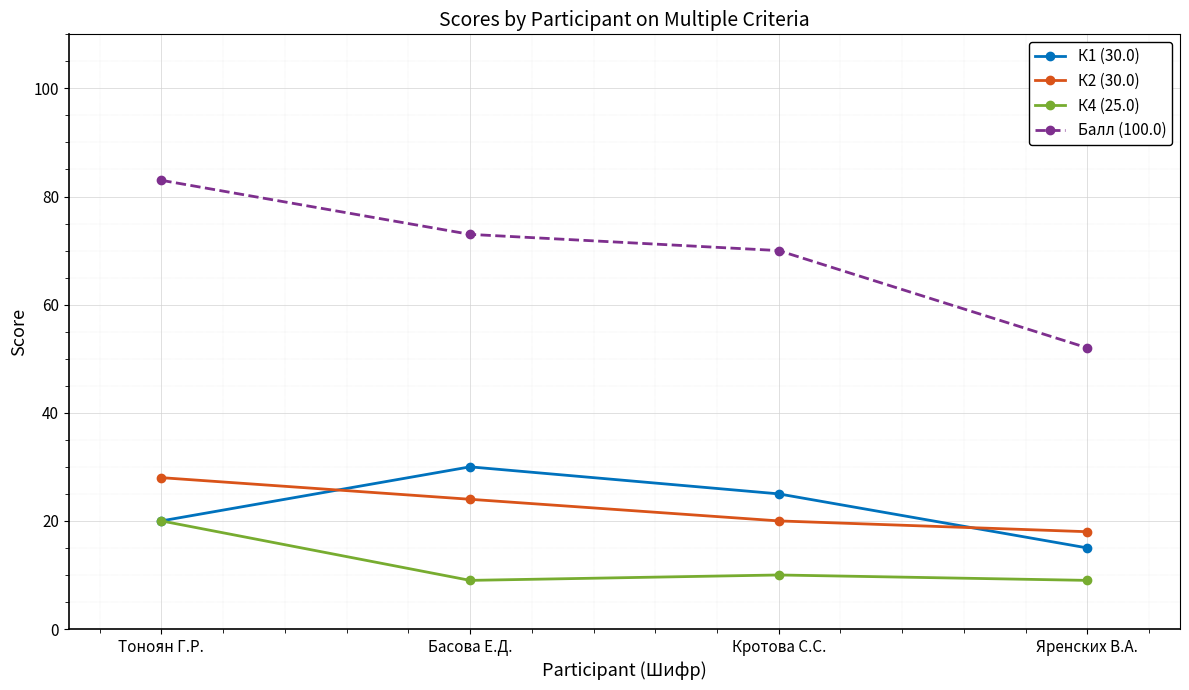

What position from the right is Яренских В.А.?

1